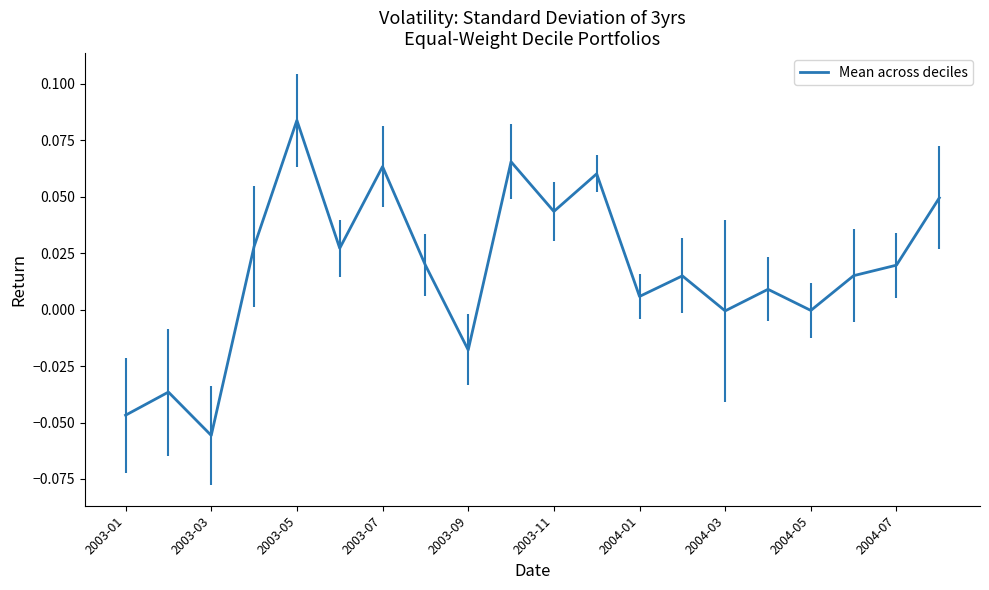

Reading left to right, list all the values displayed in this chart.

-0.0	-0.0	-0.1	0.0	0.1	0.0	0.1	0.0	-0.0	0.1	0.0	0.1	0.0	0.0	-0.0	0.0	-0.0	0.0	0.0	0.0